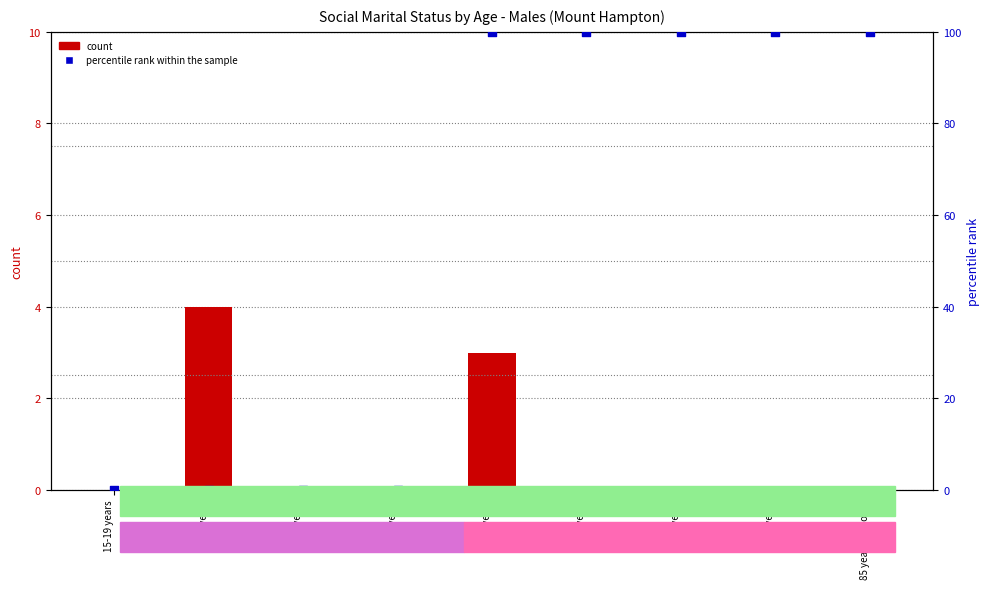

Which series reaches the maximum Y coordinate?

percentile rank within the sample